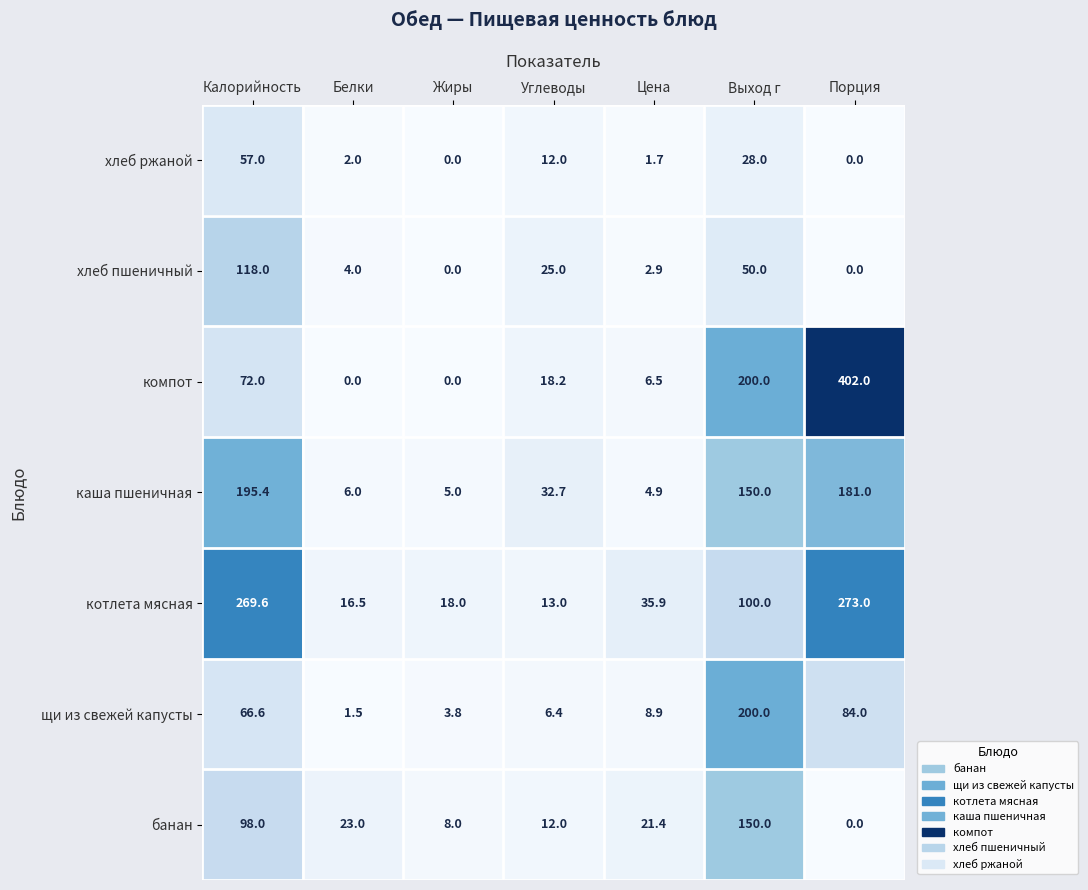

Which series has the largest total across all categories?

котлета мясная